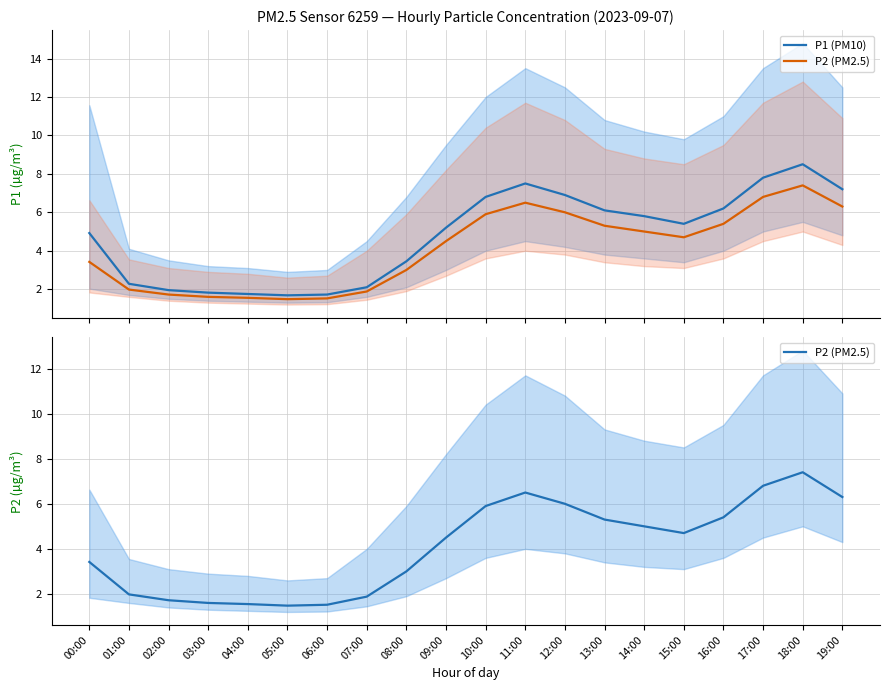

What is the minimum value for P1 (PM10)?

1.7